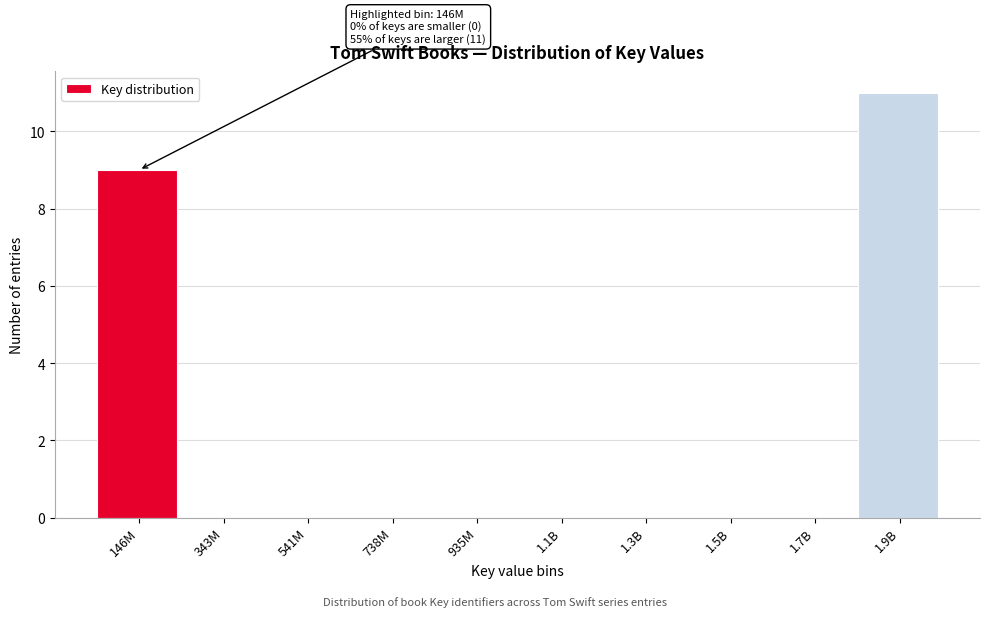

Reading left to right, list all the values displayed in this chart.

146M=9	343M=0	541M=0	738M=0	935M=0	1.1B=0	1.3B=0	1.5B=0	1.7B=0	1.9B=11